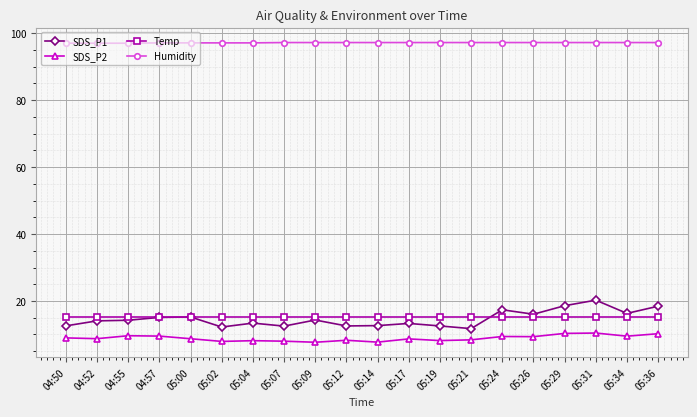

Read the SDS_P1 value at 04:50.

12.6